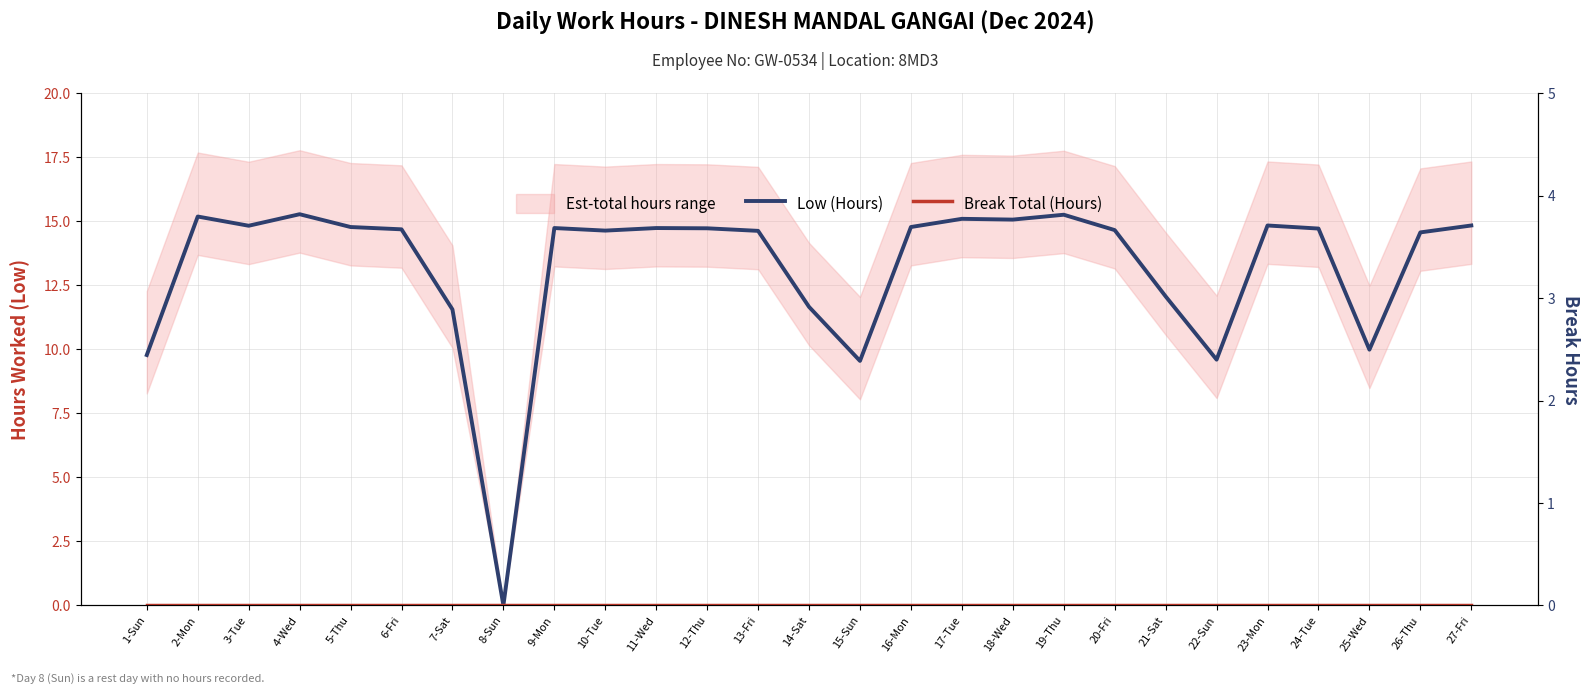

What is the total value across all series at 26-Thu?

14.6